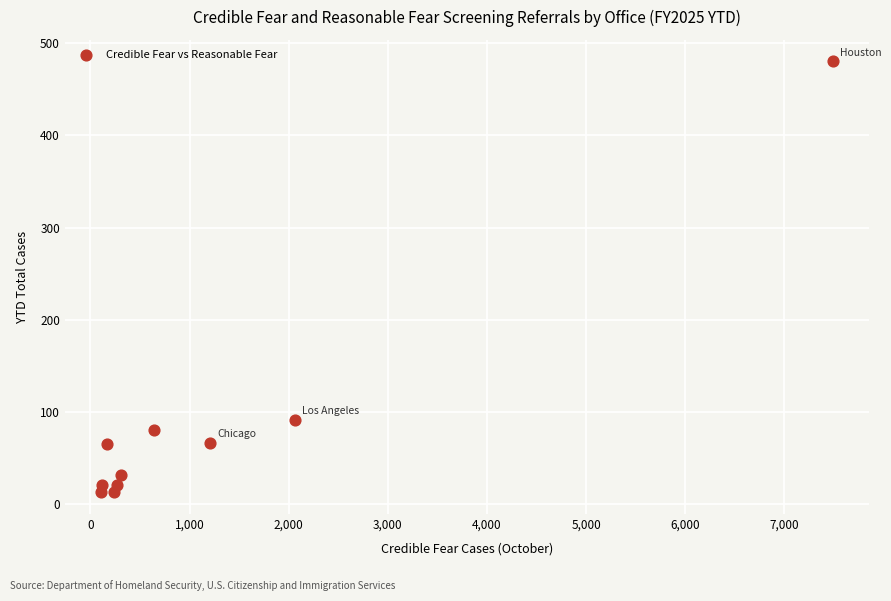

What Y value in the scatter plot is closest to 246?

92